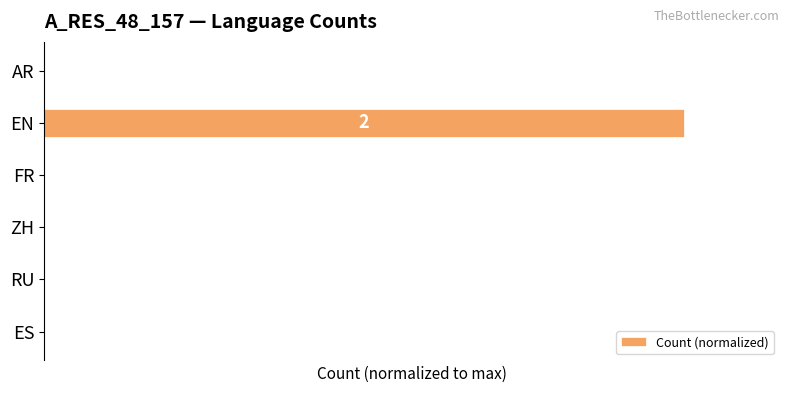

What is the sum of all values?

100